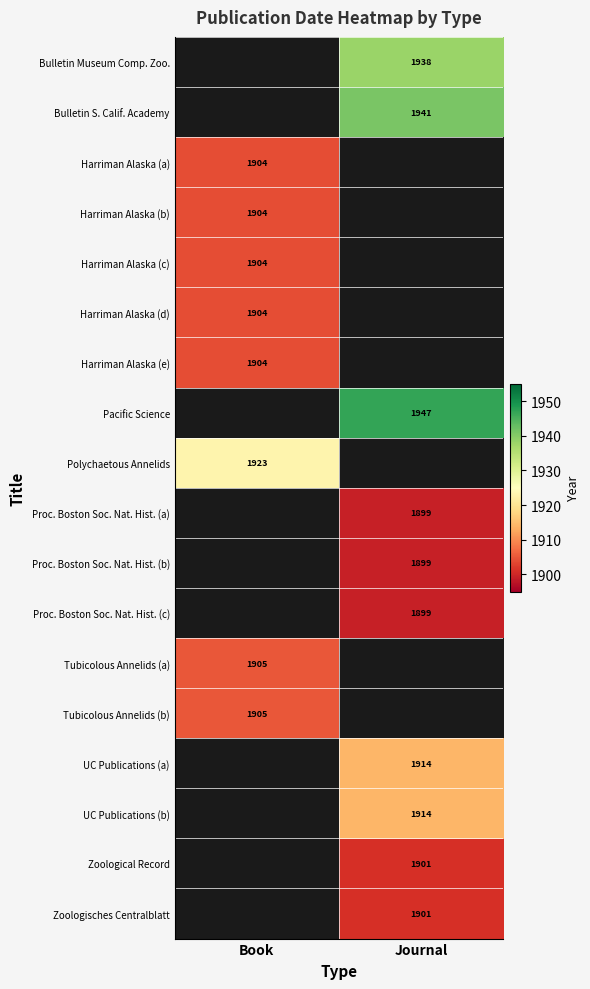

The Zoologisches Centralblatt series shows 3038 at Journal. True or false?

False